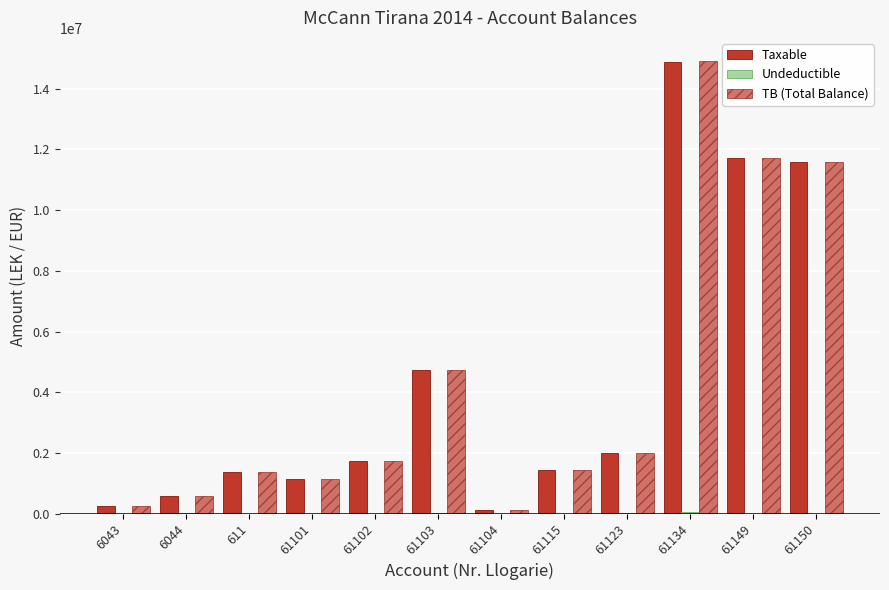

Count the number of data series in this chart.

3